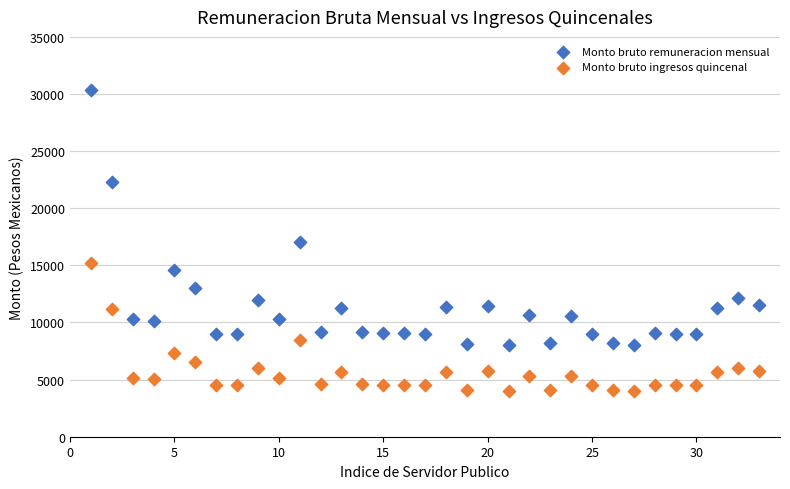

Which series has the widest spread of Y values?

Monto bruto remuneracion mensual